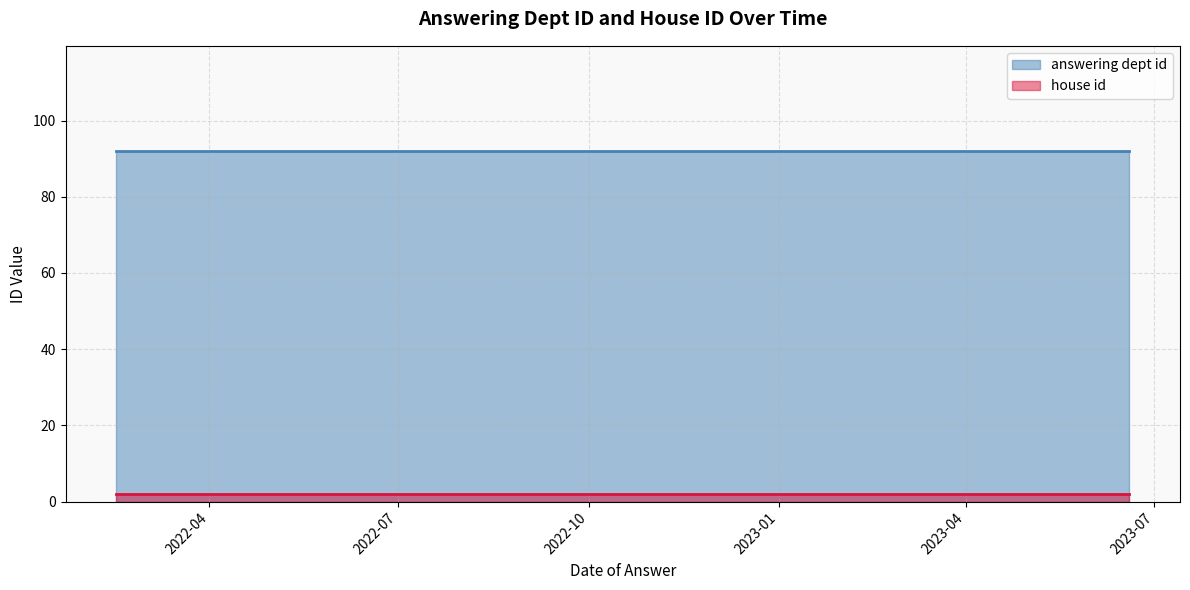

List the series in order of their overall mean, lowest first.

house id, answering dept id